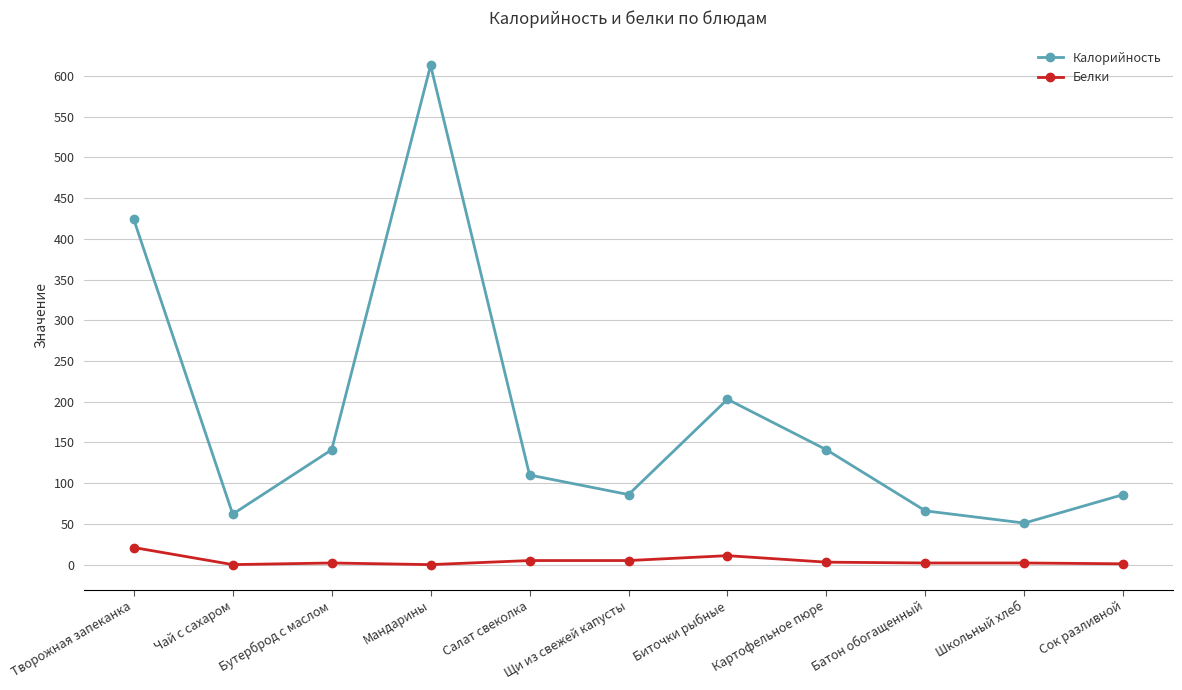

Between Картофельное пюре and Школьный хлеб, which series saw the biggest shift?

Калорийность